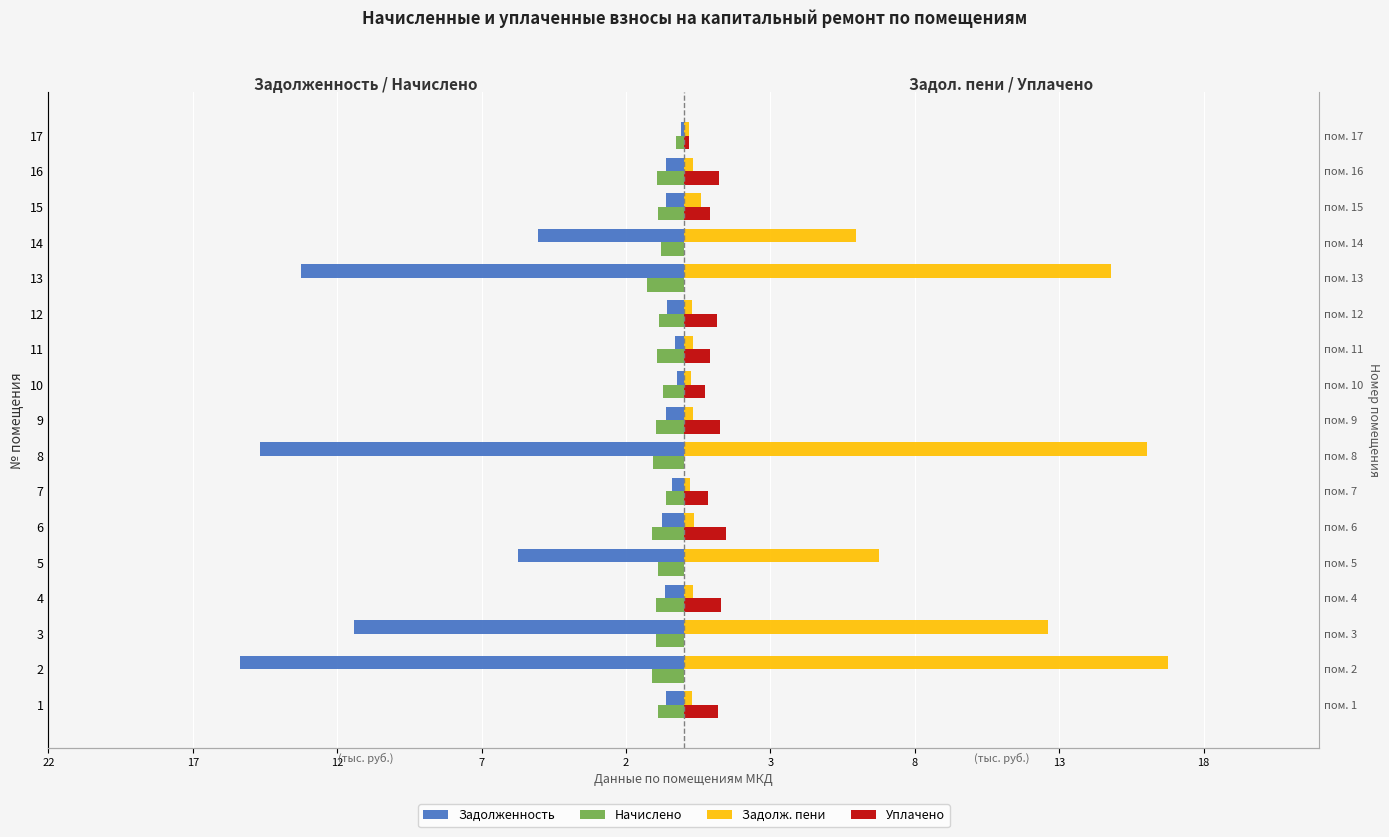

The value of Задолж. пени at 15 is 0.1. True or false?

False